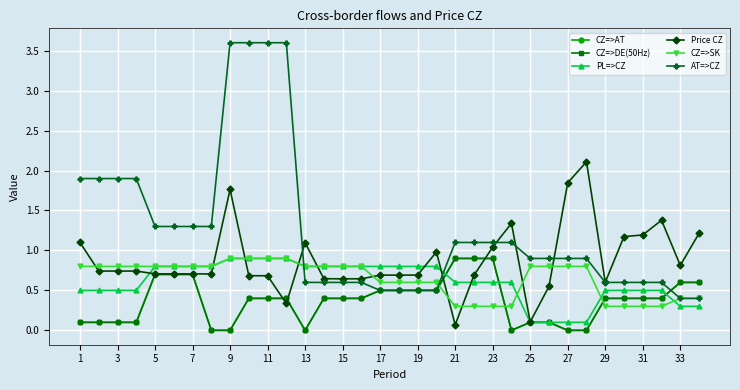

Count the CZ=>DE(50Hz) values in the range 0 to 1.

34